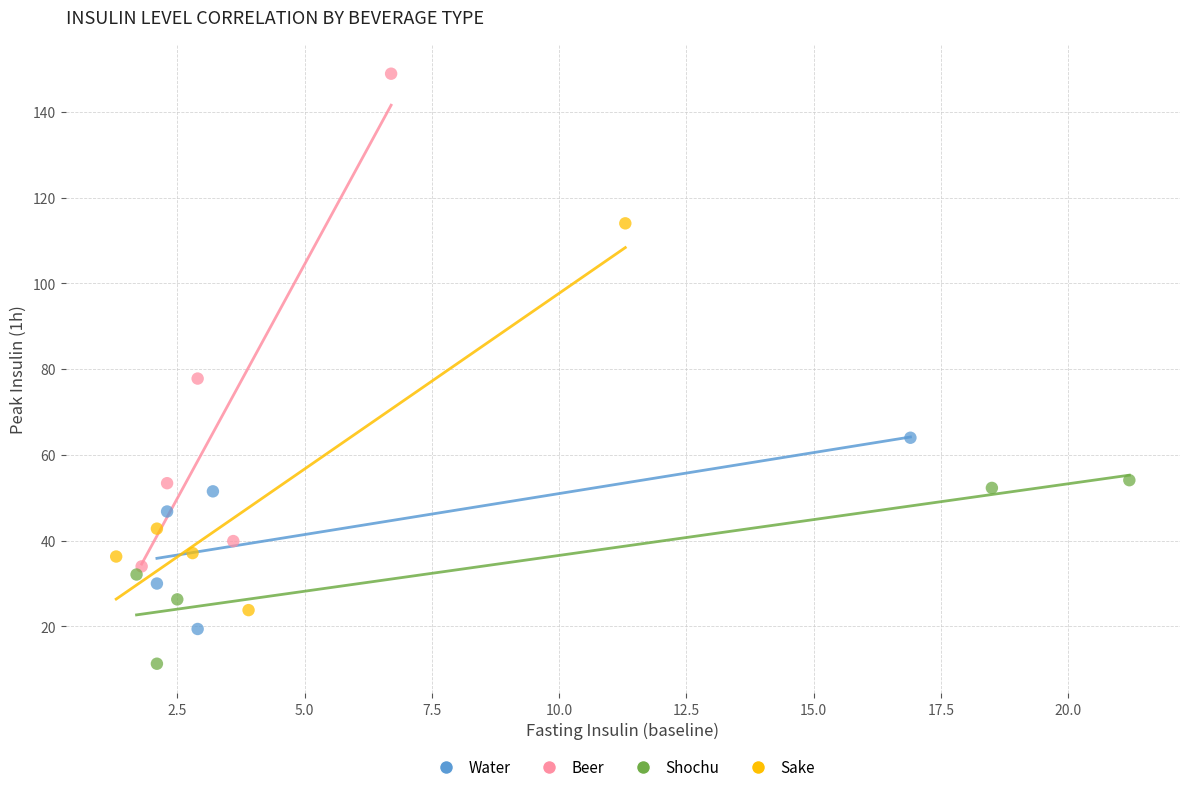

Which series contains the lowest Y value?

Shochu